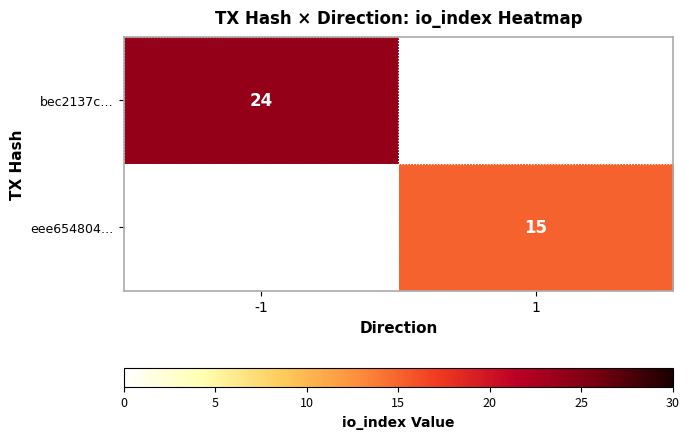

True or false: bec2137c… has a value of 24 at -1.

True